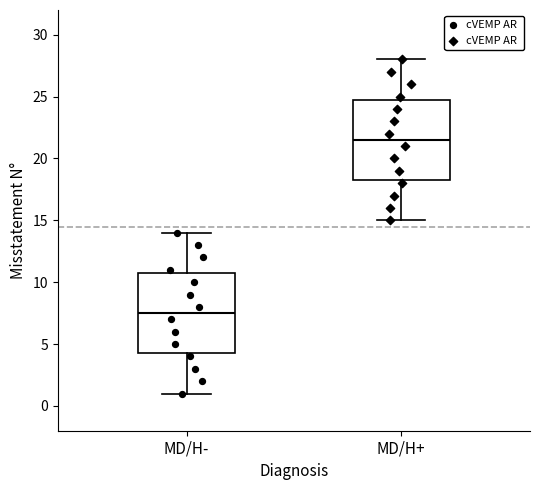

Which box's median line is the lowest?

MD/H-